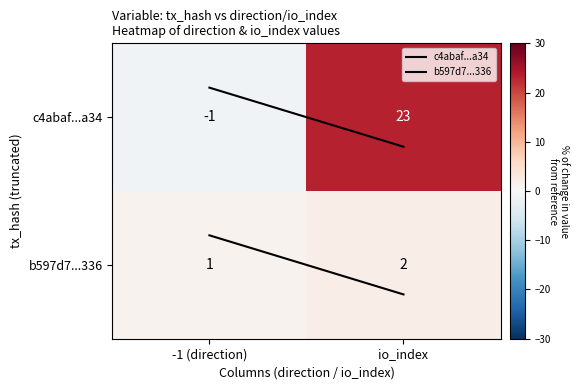

What is the average value of the b597d7...336 series?

2